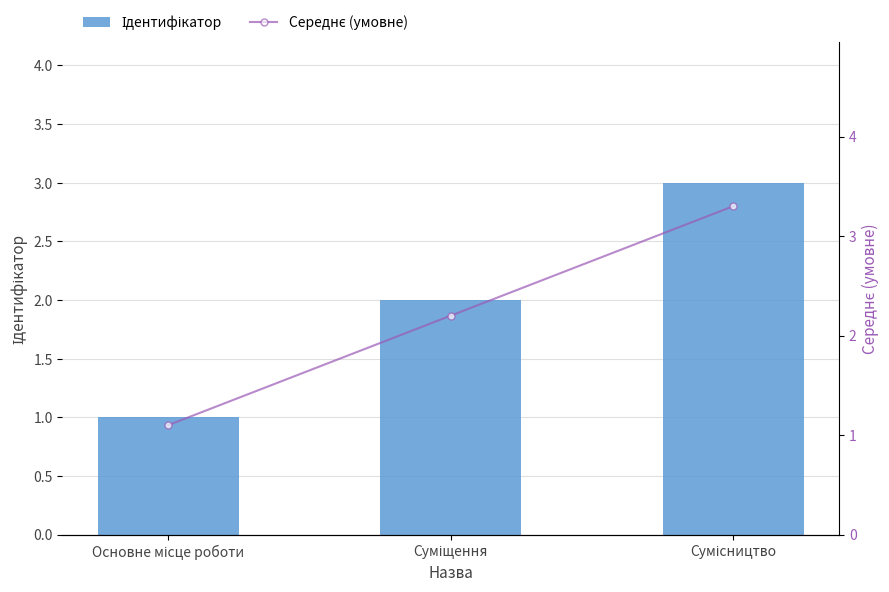

How many data points in Середнє (умовне) are above 2?

2